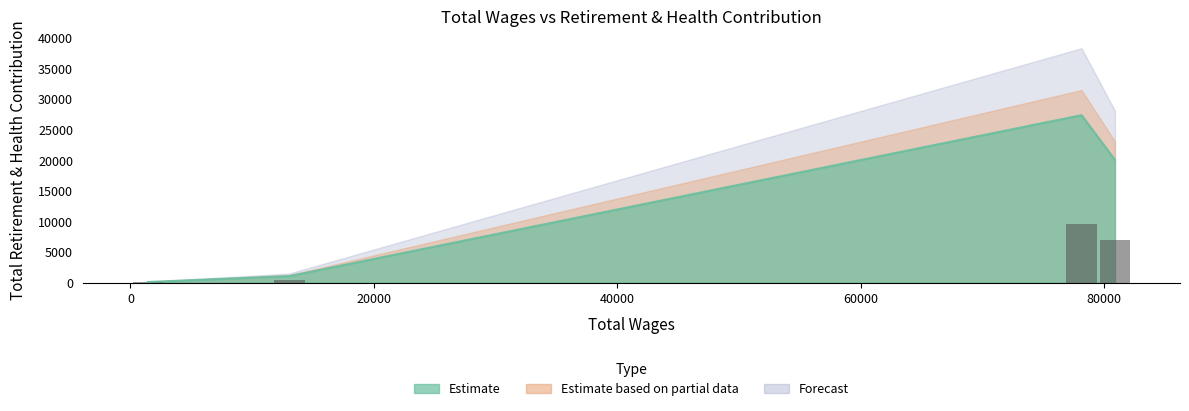

What is the approximate value at City Clerk (13068)?

1064